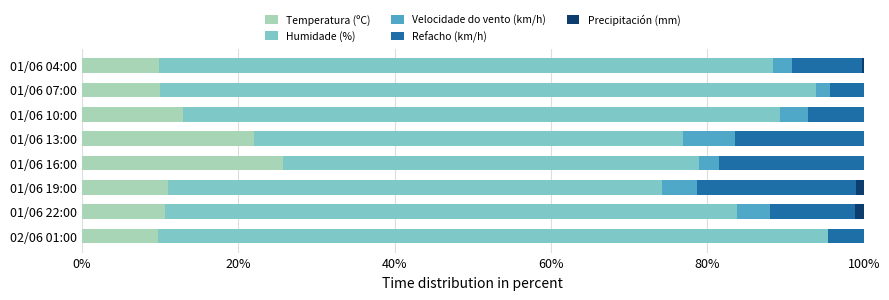

What is the maximum value for Temperatura (ºC)?

25.7